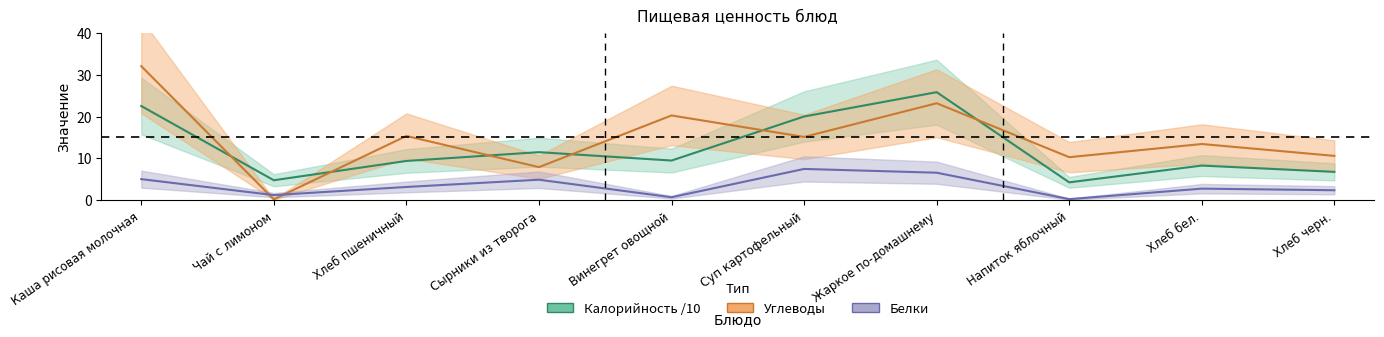

Reading left to right, list all the values displayed in this chart.

Калорийность: Каша рисовая молочная=22.5	Чай с лимоном=4.8	Хлеб пшеничный=9.4	Сырники из творога=11.5	Винегрет овощной=9.5	Суп картофельный=20.0	Жаркое по-домашнему=25.8	Напиток яблочный=4.3	Хлеб бел.=8.3	Хлеб черн.=6.8
Белки: Каша рисовая молочная=5.1	Чай с лимоном=1.3	Хлеб пшеничный=3.2	Сырники из творога=4.9	Винегрет овощной=0.8	Суп картофельный=7.5	Жаркое по-домашнему=6.6	Напиток яблочный=0.3	Хлеб бел.=2.8	Хлеб черн.=2.4
Углеводы: Каша рисовая молочная=32.0	Чай с лимоном=0.2	Хлеб пшеничный=15.4	Сырники из творога=7.9	Винегрет овощной=20.2	Суп картофельный=15.1	Жаркое по-домашнему=23.2	Напиток яблочный=10.3	Хлеб бел.=13.4	Хлеб черн.=10.6